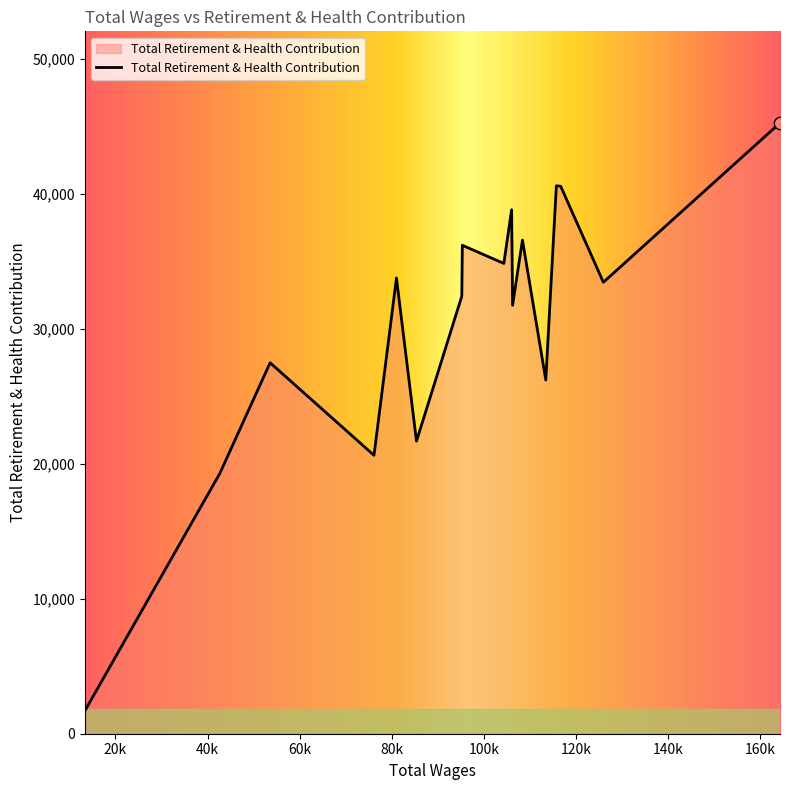

What is the greatest value displayed?

45252